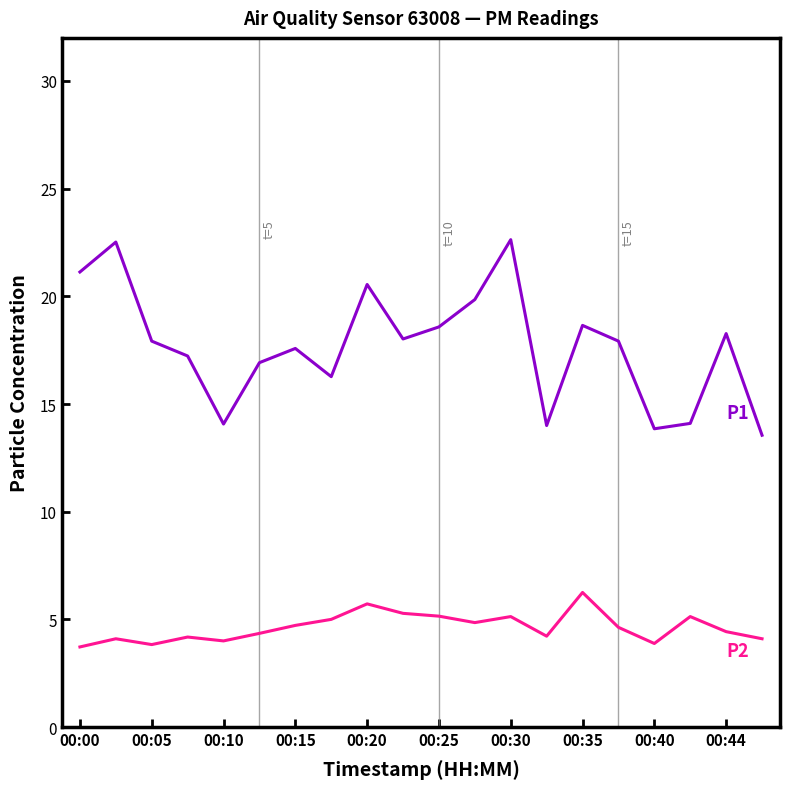

What is the smallest value displayed?

3.7